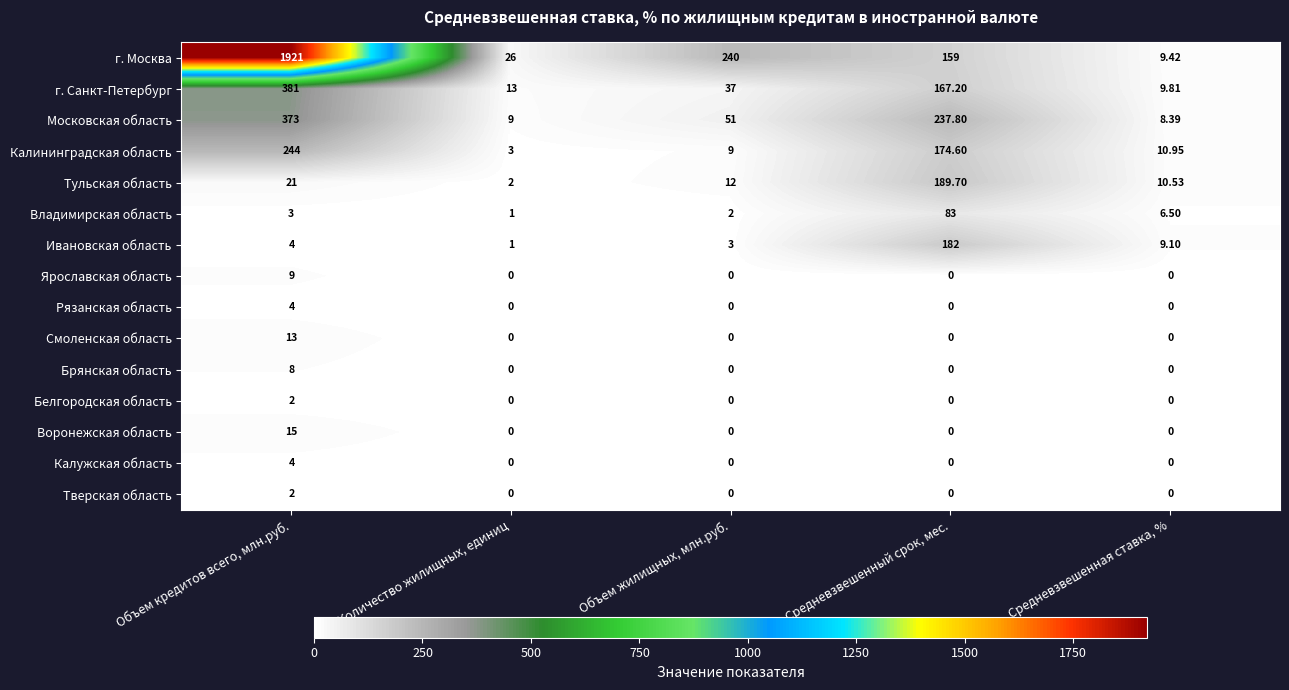

Which series changed the most between Количество жилищных, единиц and Объем жилищных, млн.руб.?

г. Москва